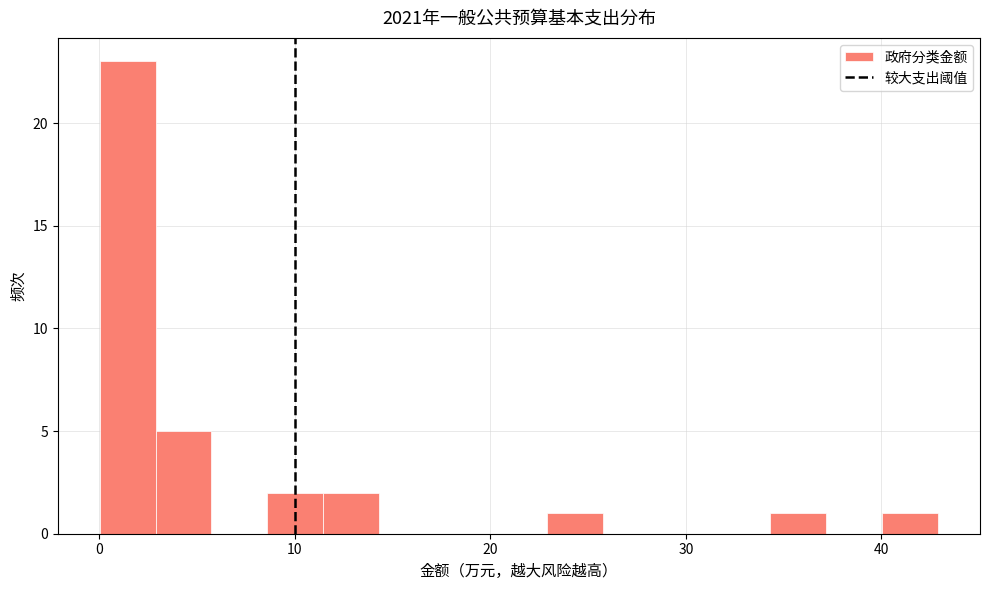

Around what value on the x-axis is the tallest bar? Give the approximate position of its centre, as read against the axis.

1